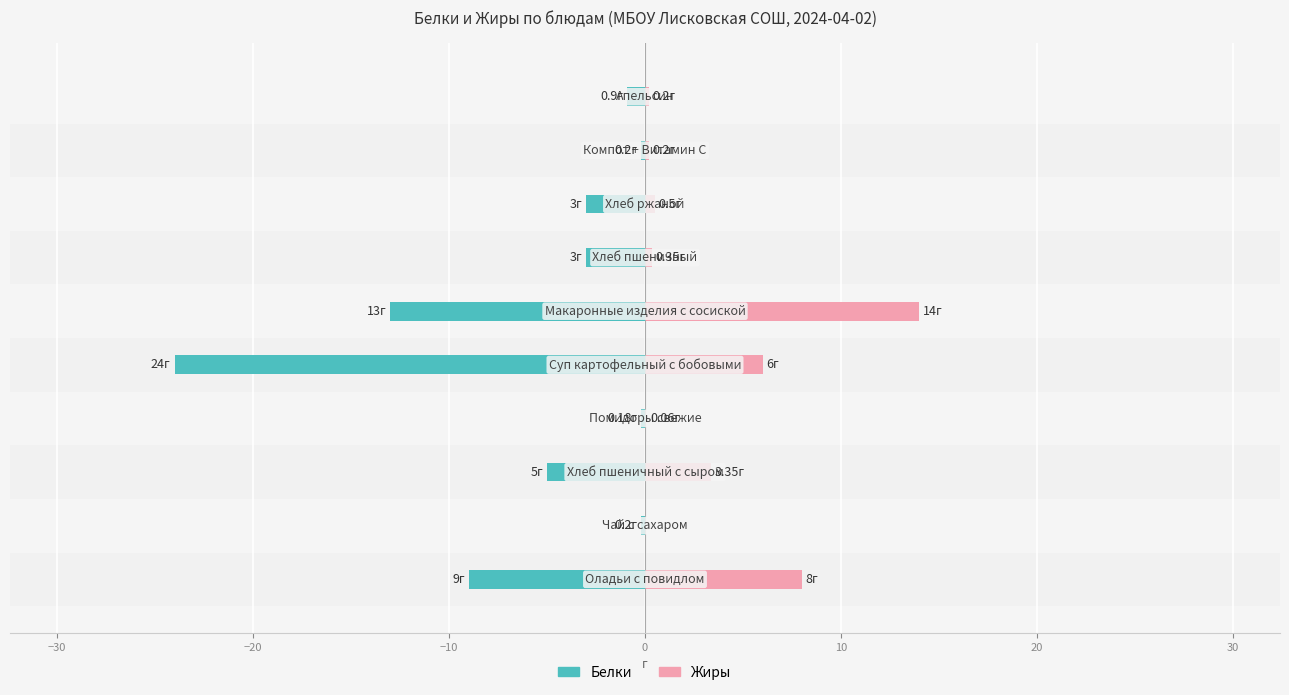

Reading left to right, what are all the values shown in this chart?

Белки: -9.0	-0.2	-5.0	-0.2	-24.0	-13.0	-3.0	-3.0	-0.2	-0.9
Жиры: 8.0	0.0	3.4	0.1	6.0	14.0	0.3	0.5	0.2	0.2